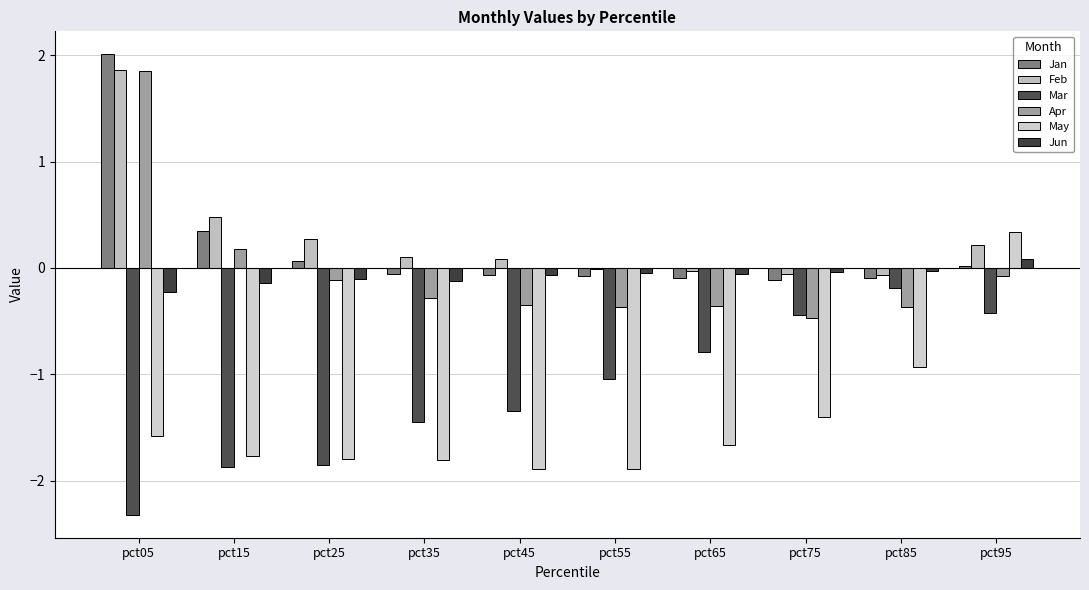

What is the maximum value shown in the chart?

2.0